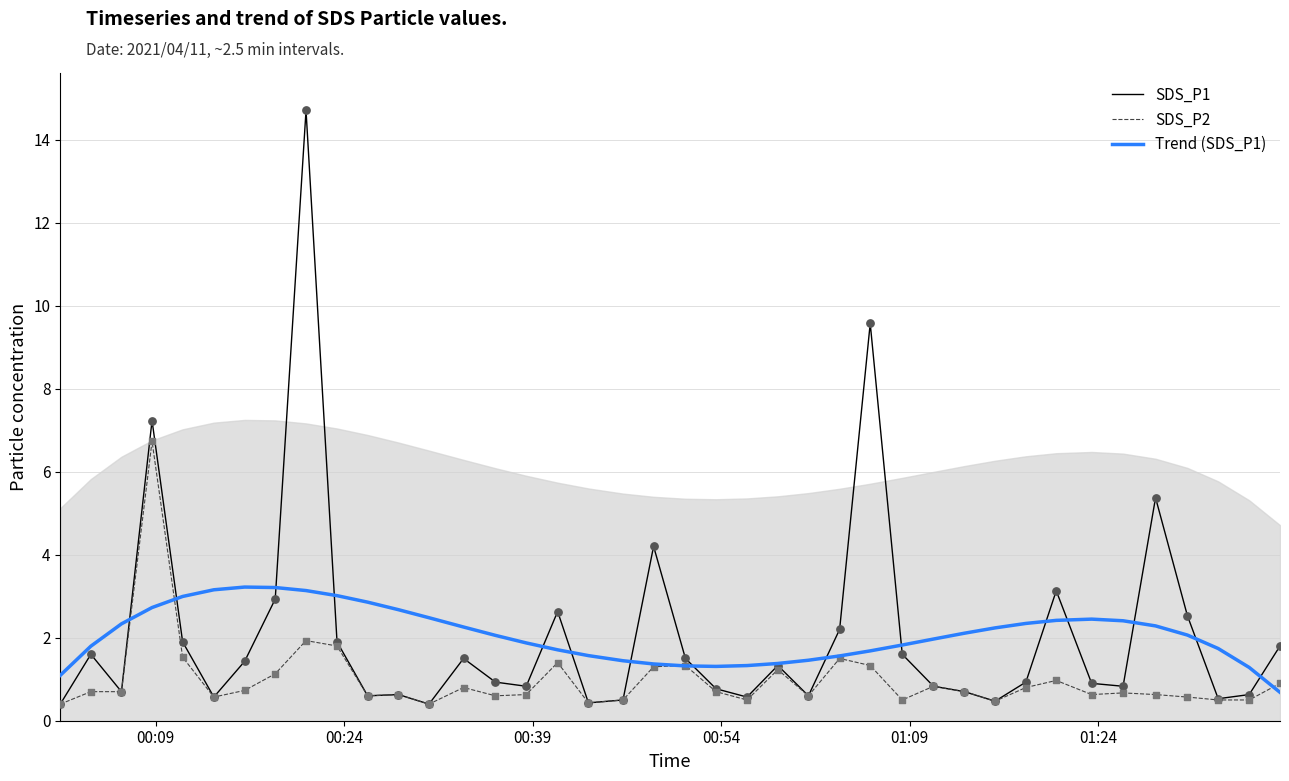

Which series has the largest Y range (max minus min)?

SDS_P1